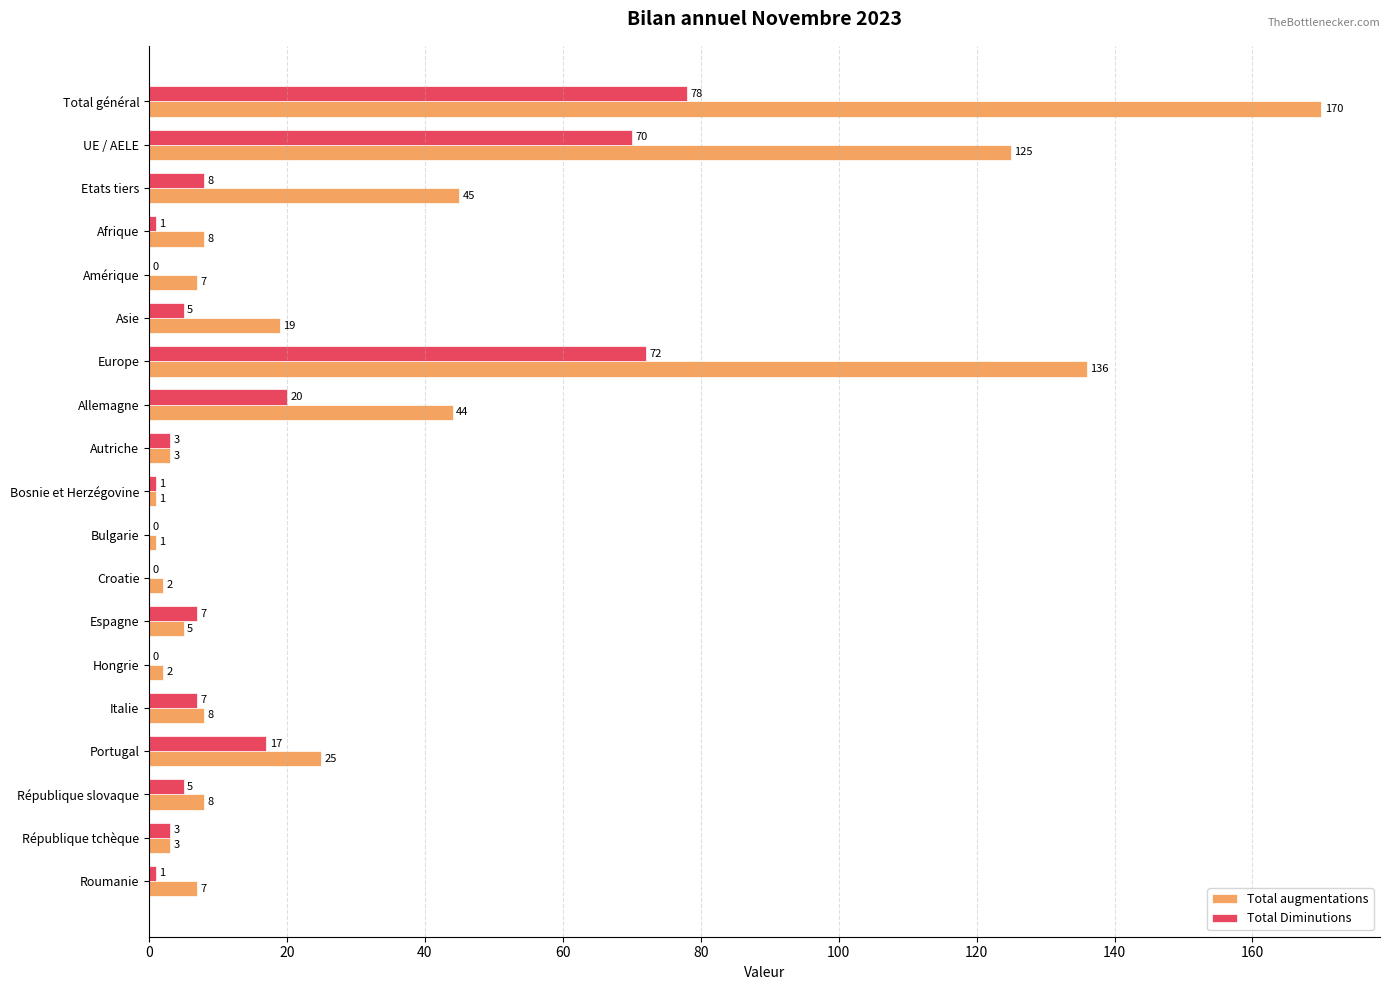

The value of Total Diminutions at Italie is 1. True or false?

False